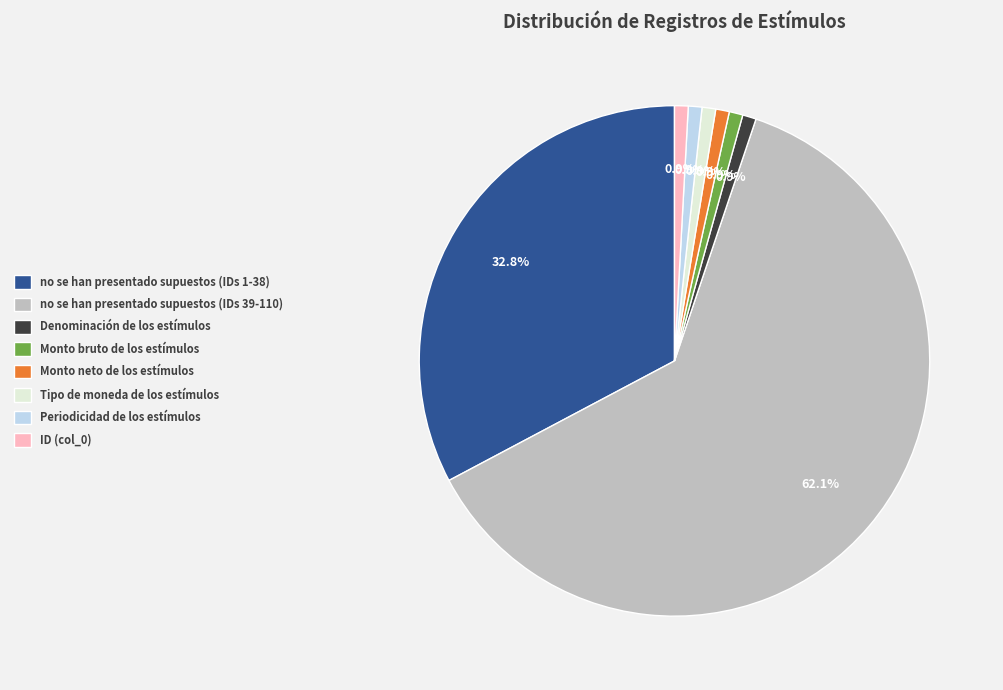

What portion of the pie excludes Tipo de moneda de los estímulos?

99.1%